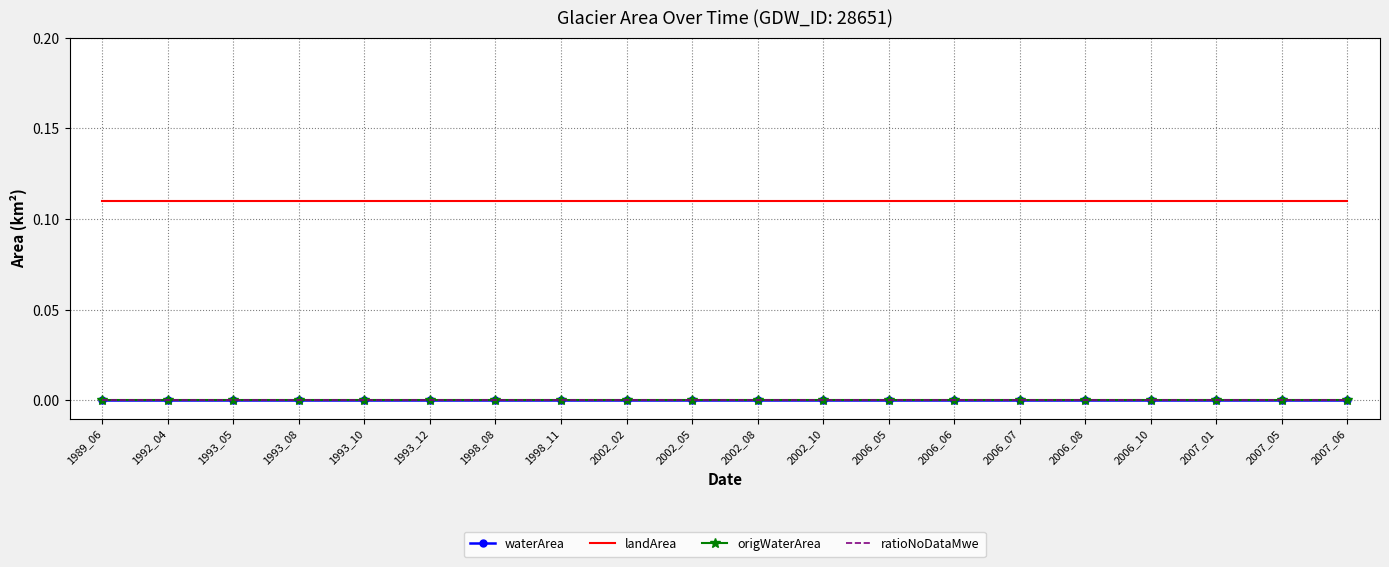

True or false: ratioNoDataMwe and landArea cross at least once.

False